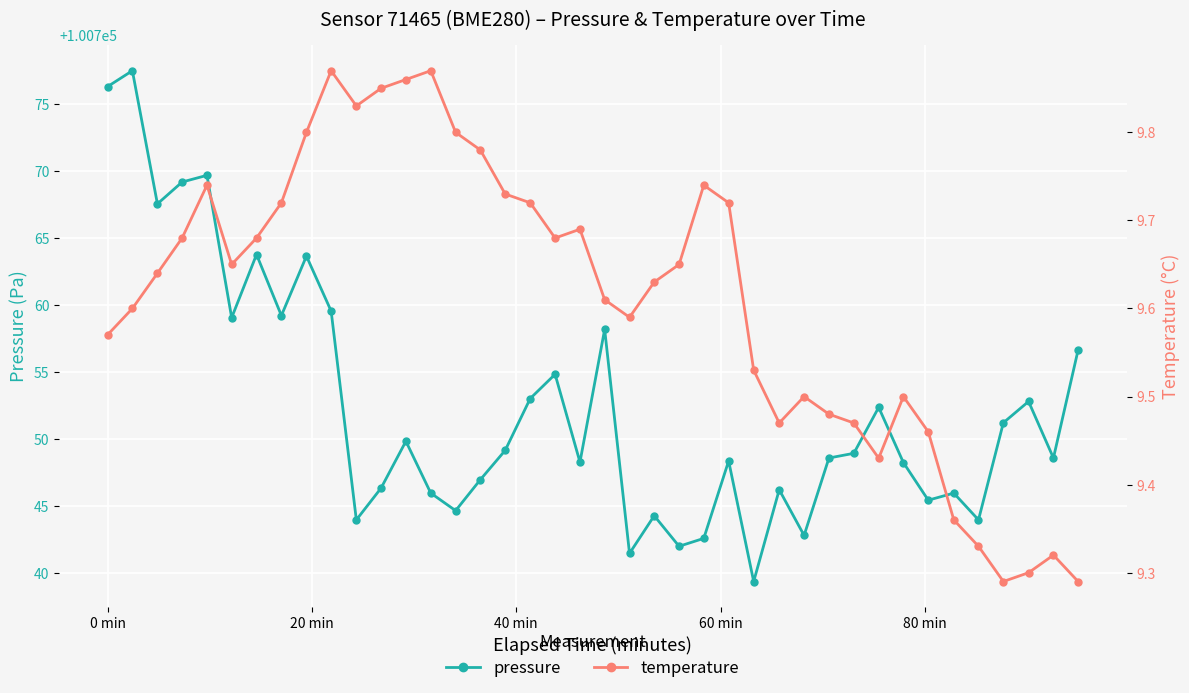

How many interior local peaks does the pressure series have?

13